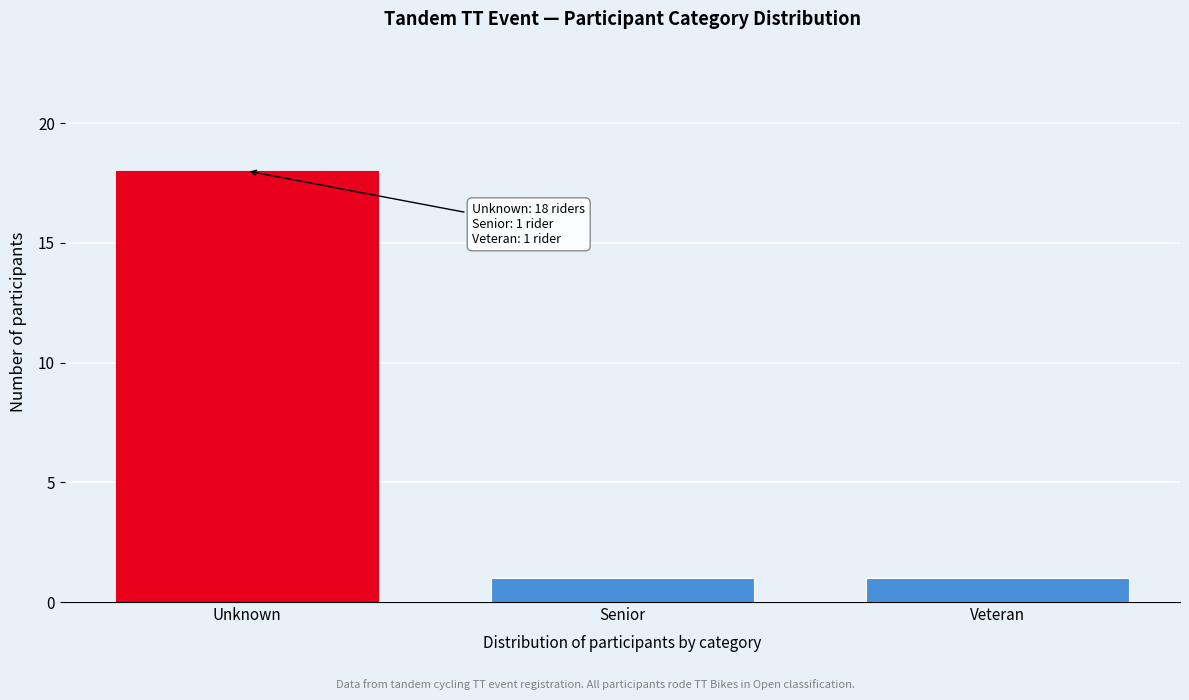

Reading left to right, list all the values displayed in this chart.

18	1	1